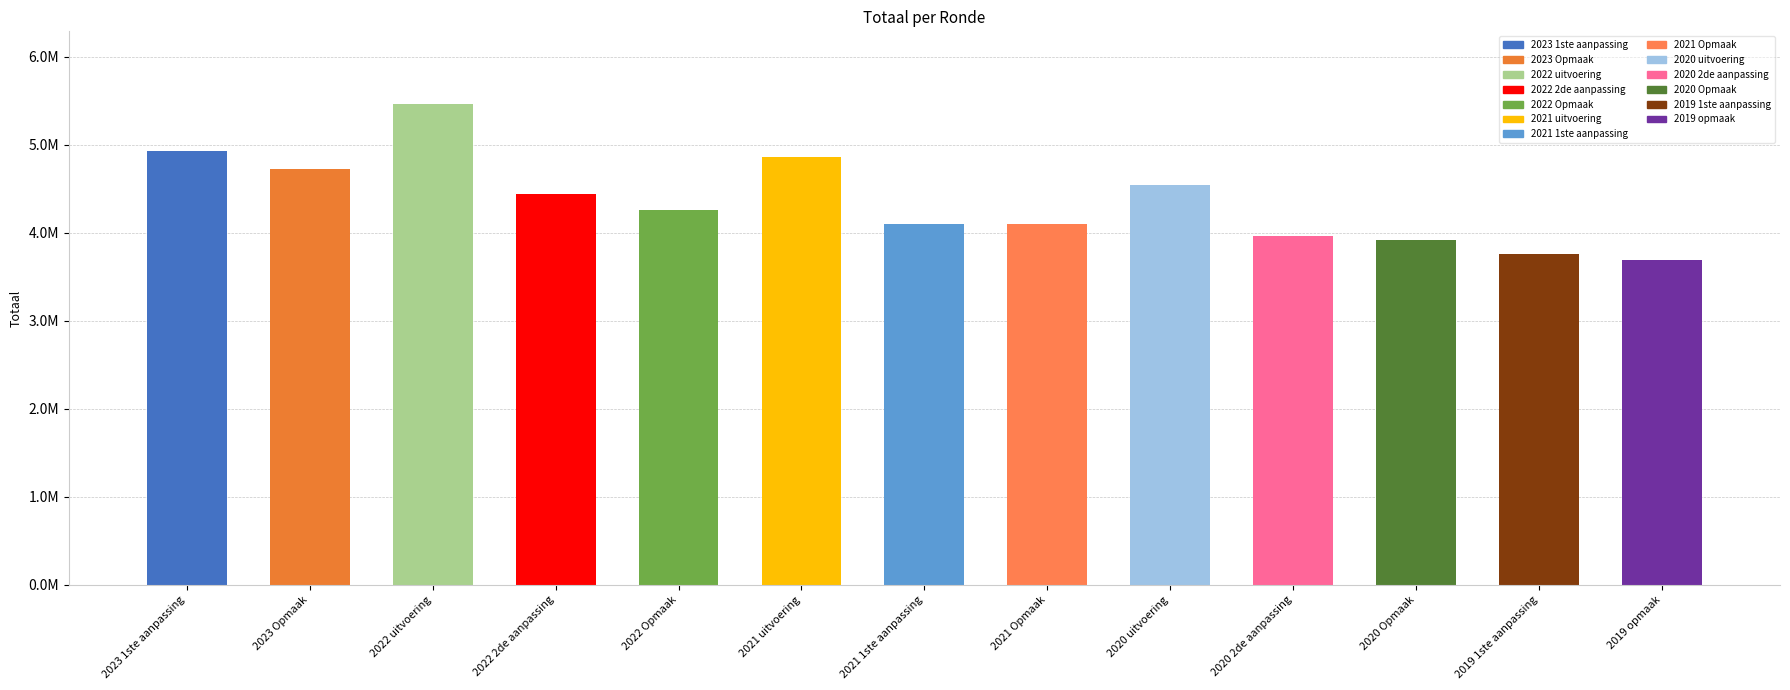

List the labels in order of value, largest first.

2022 uitvoering, 2023 1ste aanpassing, 2021 uitvoering, 2023 Opmaak, 2020 uitvoering, 2022 2de aanpassing, 2022 Opmaak, 2021 1ste aanpassing, 2021 Opmaak, 2020 2de aanpassing, 2020 Opmaak, 2019 1ste aanpassing, 2019 opmaak